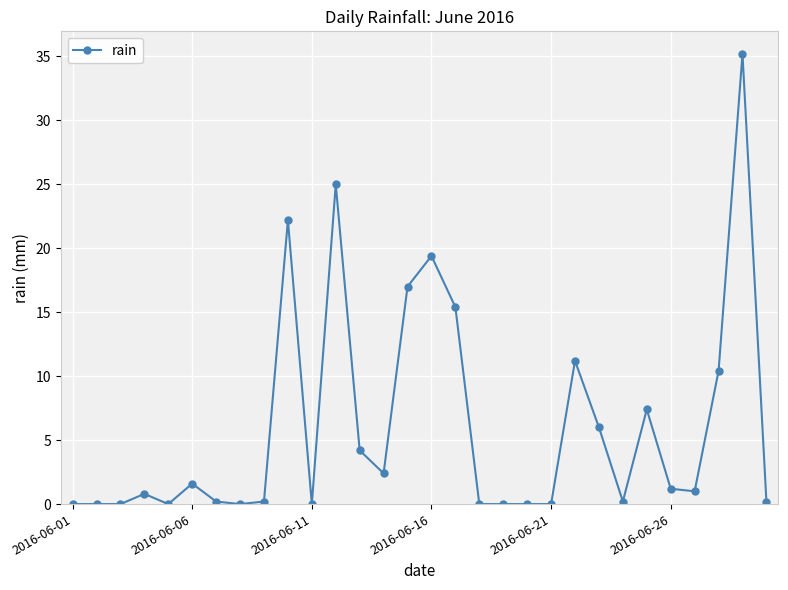

What is the average value?

6.0